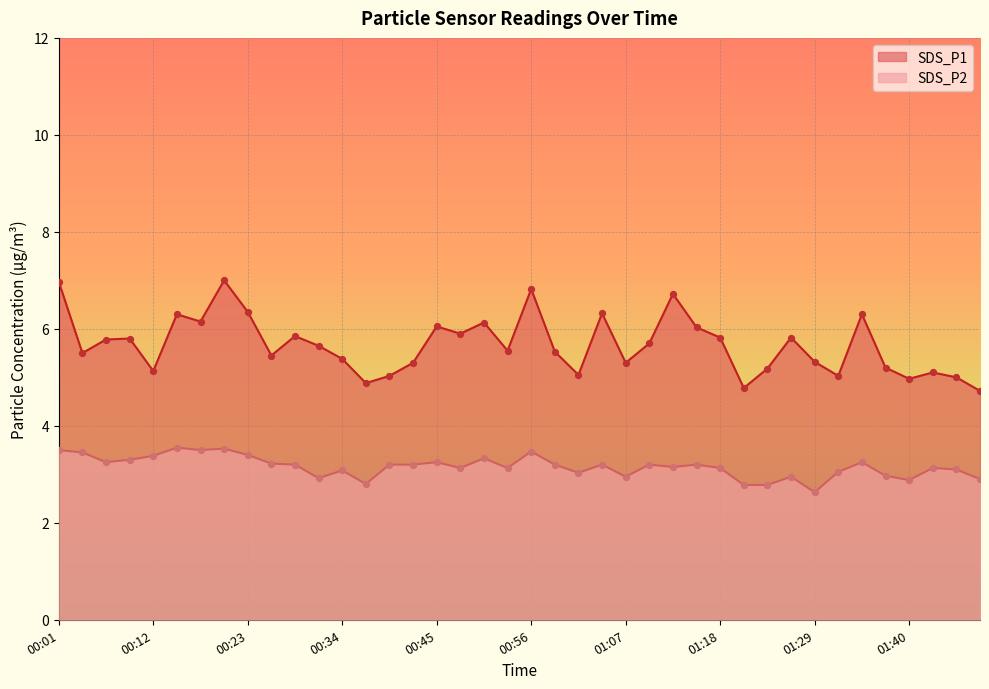

At how many categories does at least one series exceed 6?

12